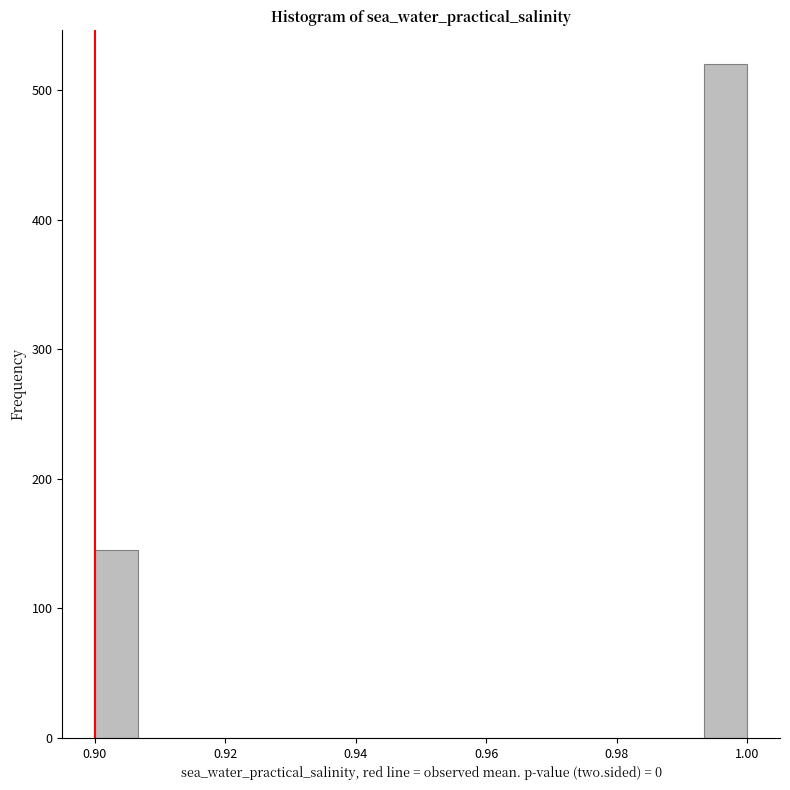

Around what value on the x-axis is the tallest bar? Give the approximate position of its centre, as read against the axis.

0.996